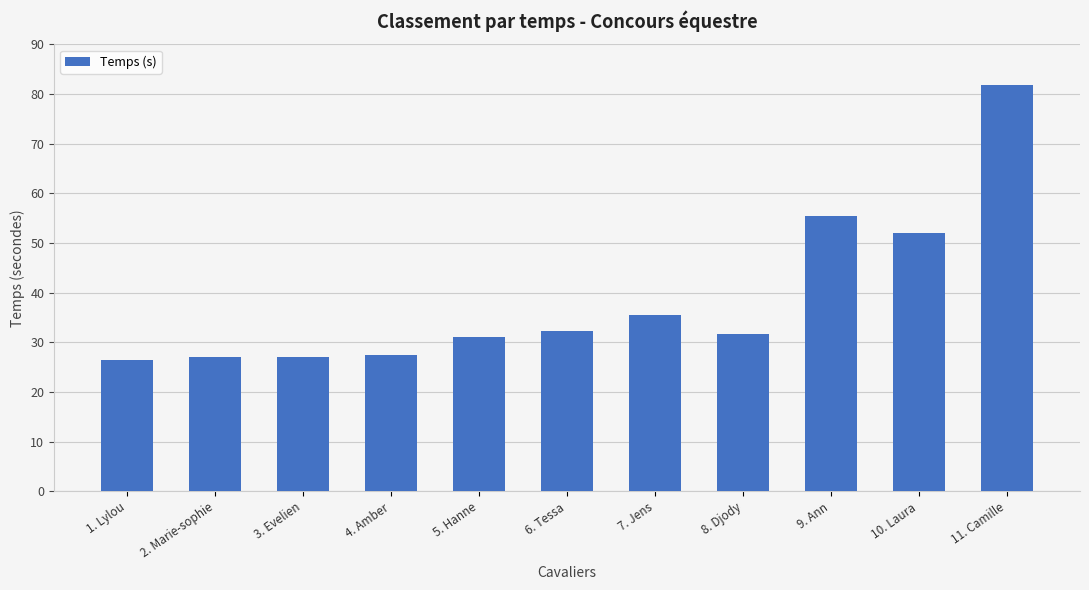

Is it true that the value at 2. Marie-sophie is 27.0?

True